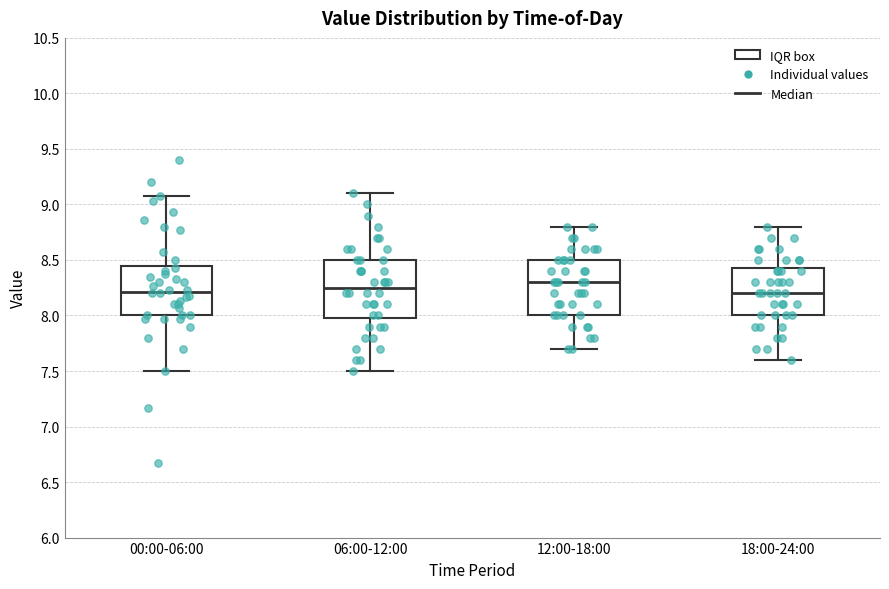

Reading left to right, transcribe this box plot: for each box, give where its median line is, the range the box spans, and where its two whiskers end, as read against the y-axis. The values are not printed on the chart, so give them approximately, as read against the axis.

00:00-06:00: median 8.20, box 8.00 to 8.45, whiskers 7.50 to 9.10
06:00-12:00: median 8.25, box 8.00 to 8.50, whiskers 7.50 to 9.10
12:00-18:00: median 8.30, box 8.00 to 8.50, whiskers 7.70 to 8.80
18:00-24:00: median 8.20, box 8.00 to 8.45, whiskers 7.60 to 8.80